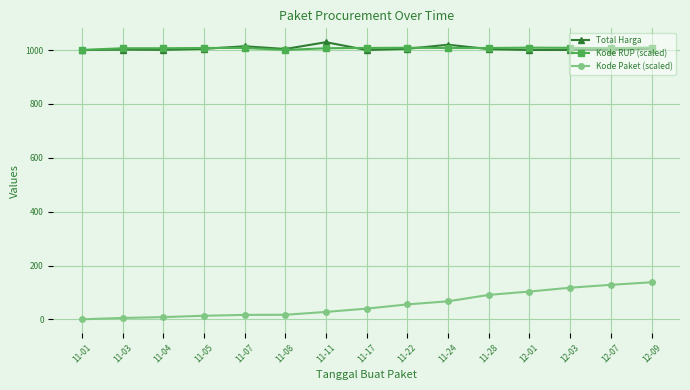

Is this an area chart (filled region under the line)?

No